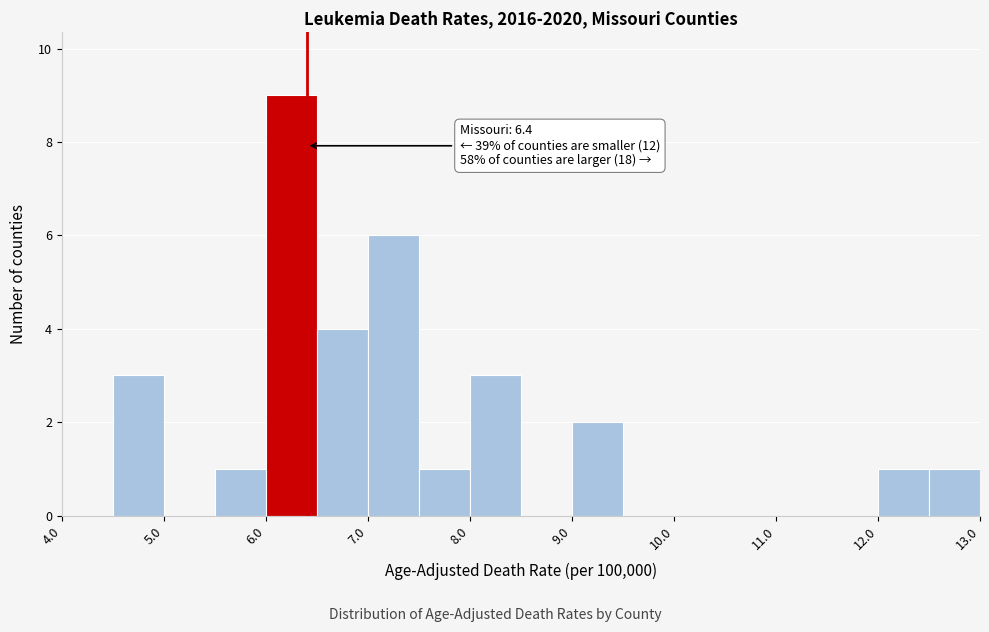

Which range on the x-axis has the tallest bar?

6.0 to 6.5